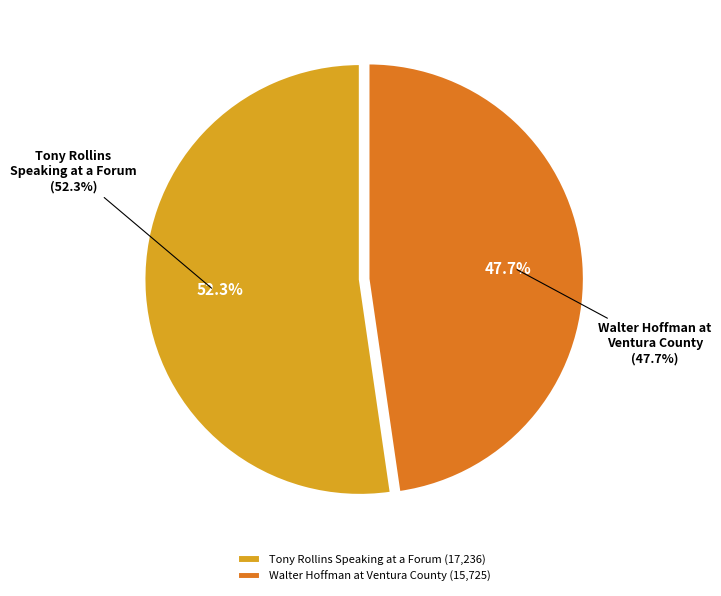

Between Walter Hoffman at Ventura County and Tony Rollins Speaking at a Forum, which is larger?

Tony Rollins Speaking at a Forum